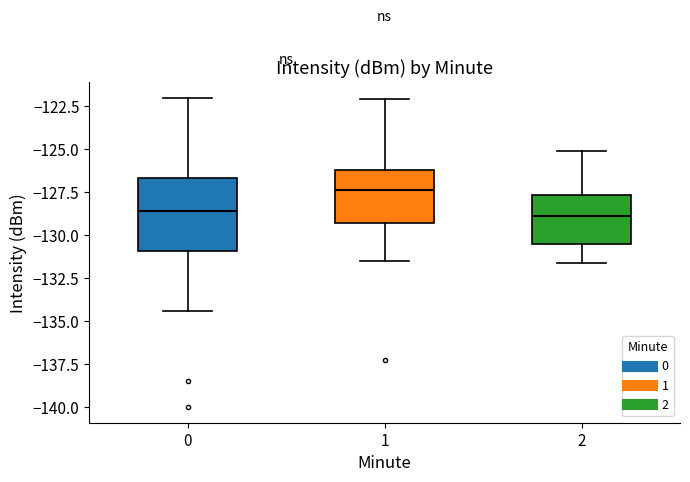

Reading left to right, transcribe this box plot: for each box, give where its median line is, the range the box spans, and where its two whiskers end, as read against the y-axis. The values are not printed on the chart, so give them approximately, as read against the axis.

0: median -128.5, box -131.0 to -126.5, whiskers -134.5 to -122.0
1: median -127.5, box -129.5 to -126.0, whiskers -131.5 to -122.0
2: median -129.0, box -130.5 to -127.5, whiskers -131.5 to -125.0